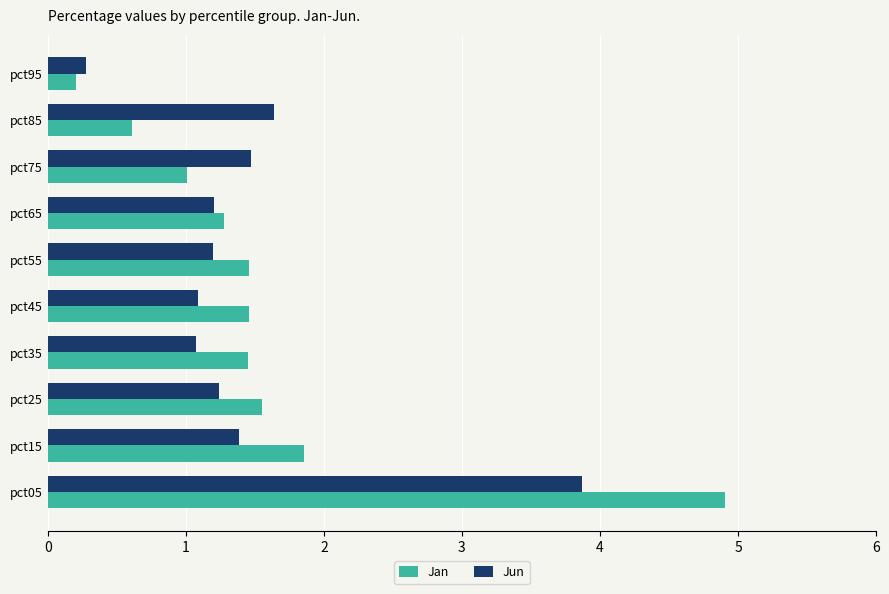

At which category does the chart reach its minimum across all series?

pct95